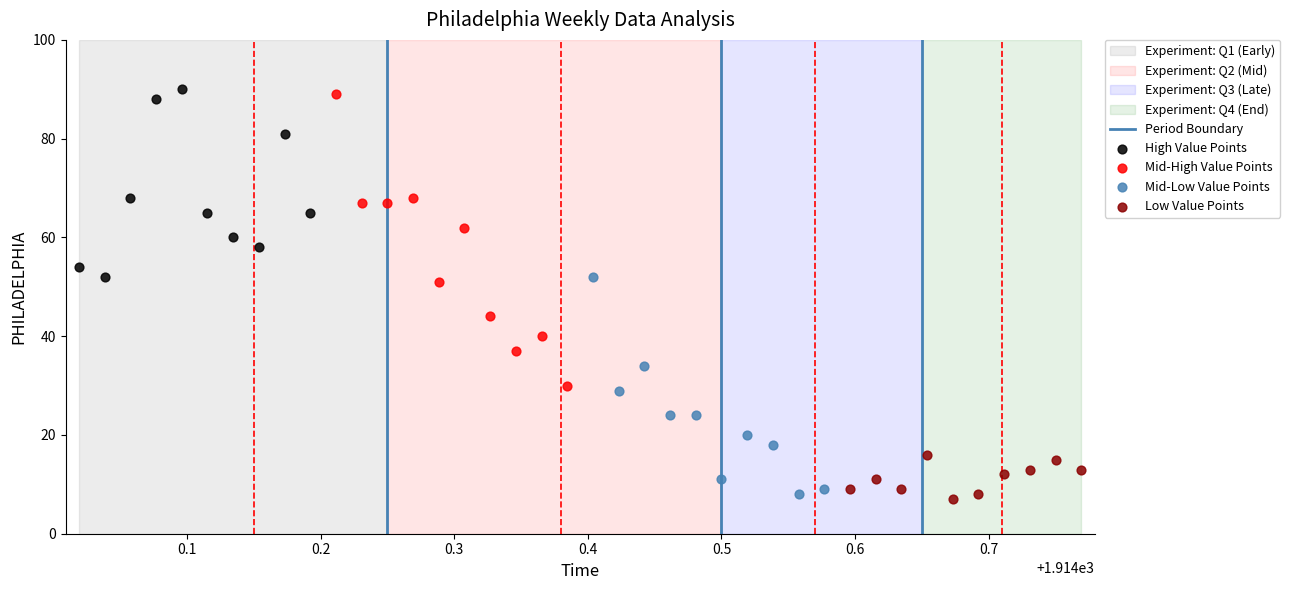

Which series has the widest spread of Y values?

Mid-High Value Points